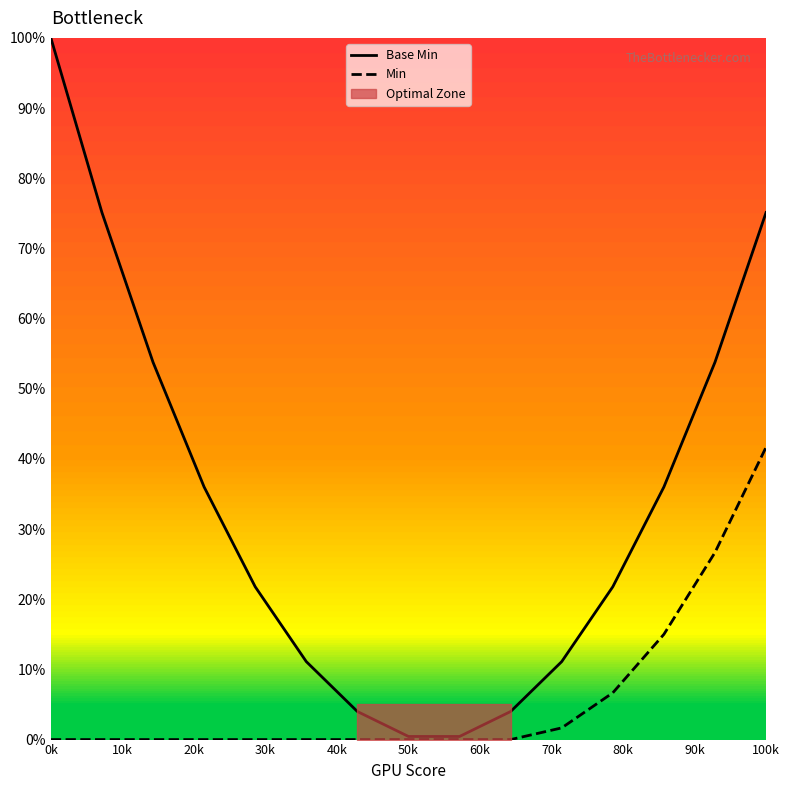

True or false: Base Min has a value of 75.1 at 100k.

True